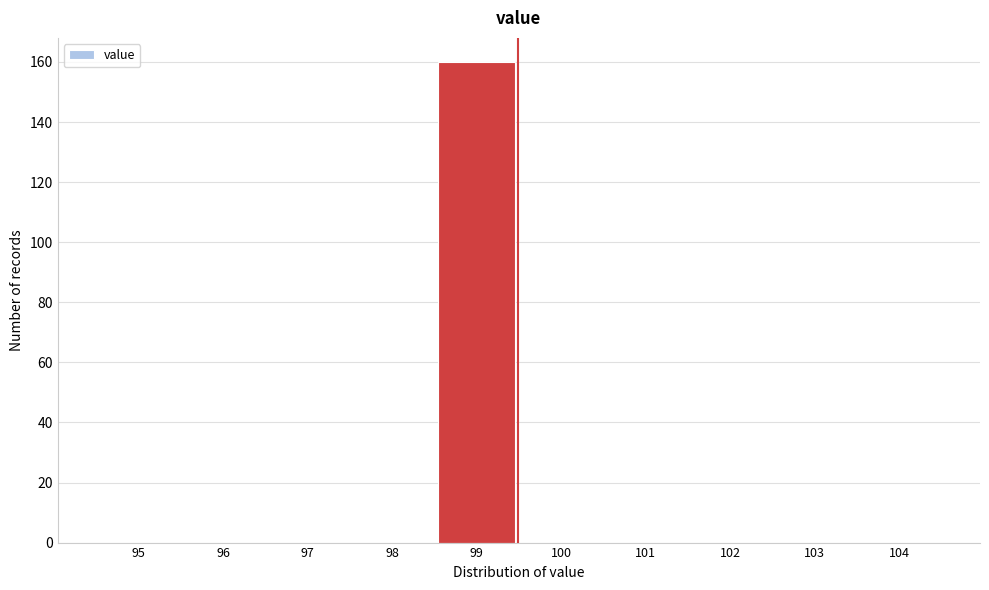

Reading left to right, what are all the values shown in this chart?

95=0	96=0	97=0	98=0	99=160	100=0	101=0	102=0	103=0	104=0